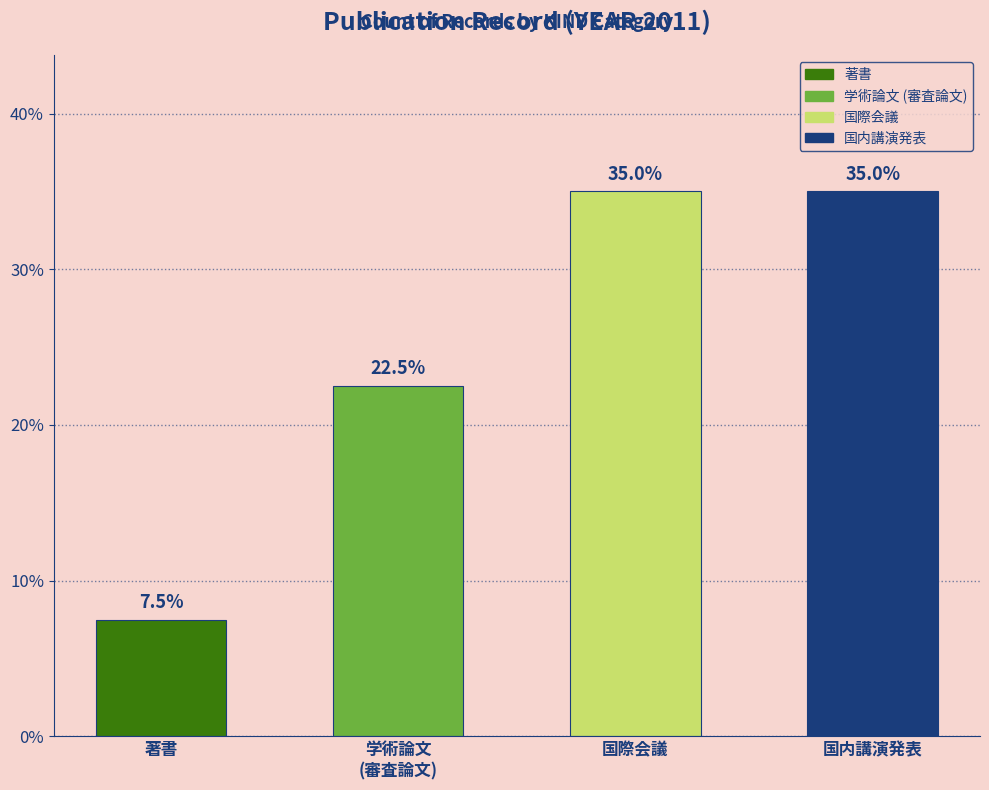

How many values in 国内講演発表 are above zero?

1